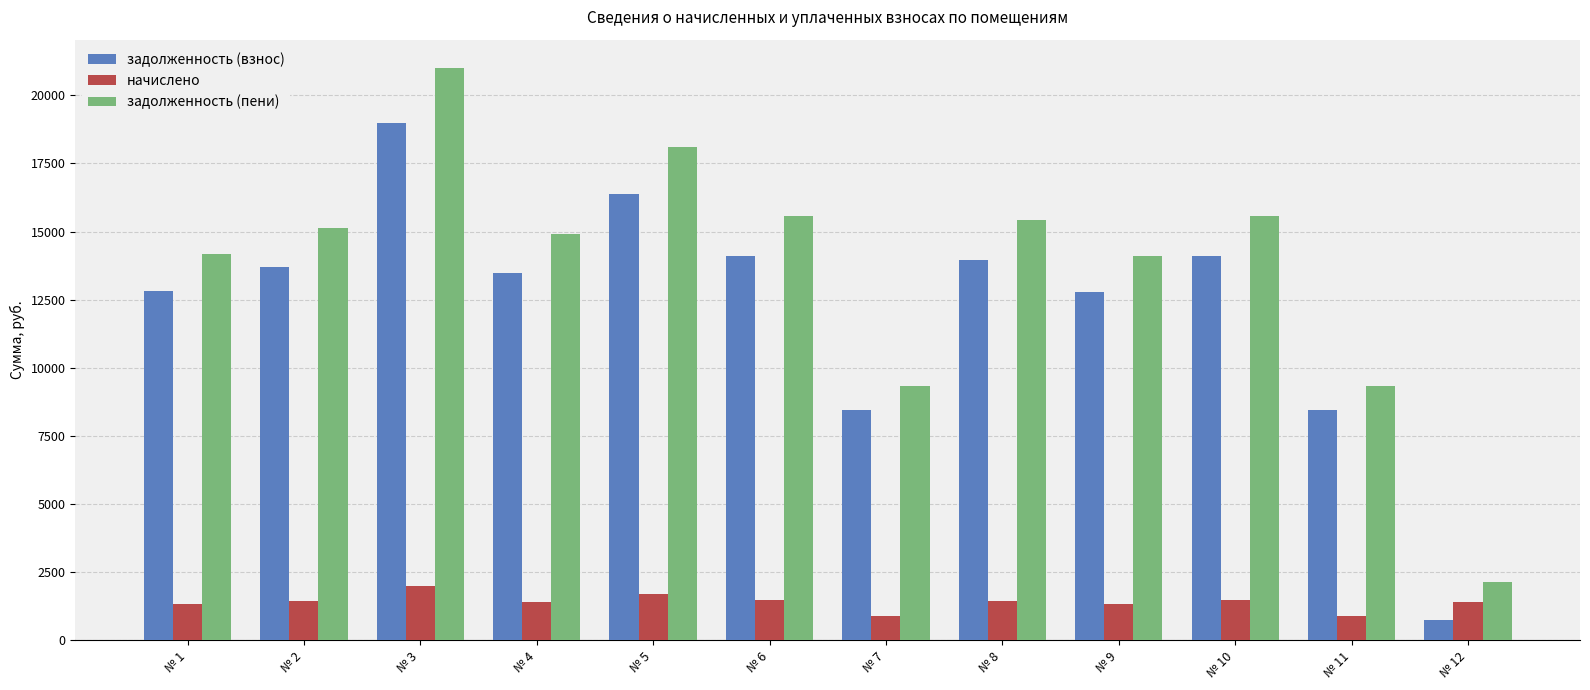

At which category is the sum across all series the highest?

№ 3